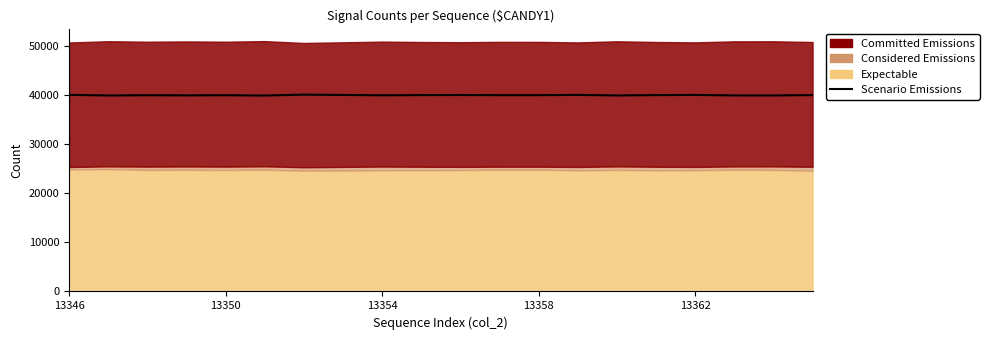

How many interior local valleys (lower than both neighbors) does the data have?

7